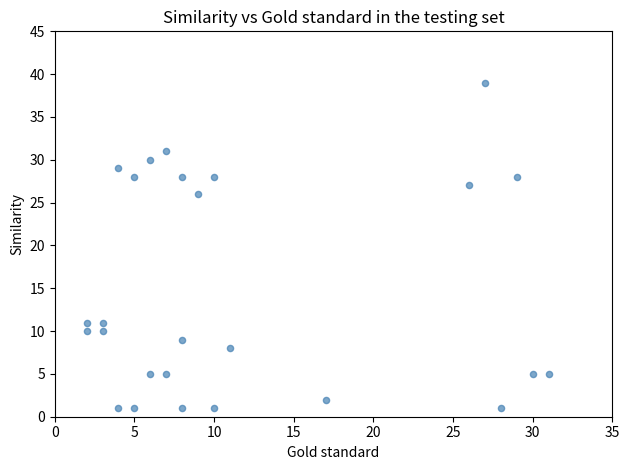

What Y value in the scatter plot is closest to 20?

26